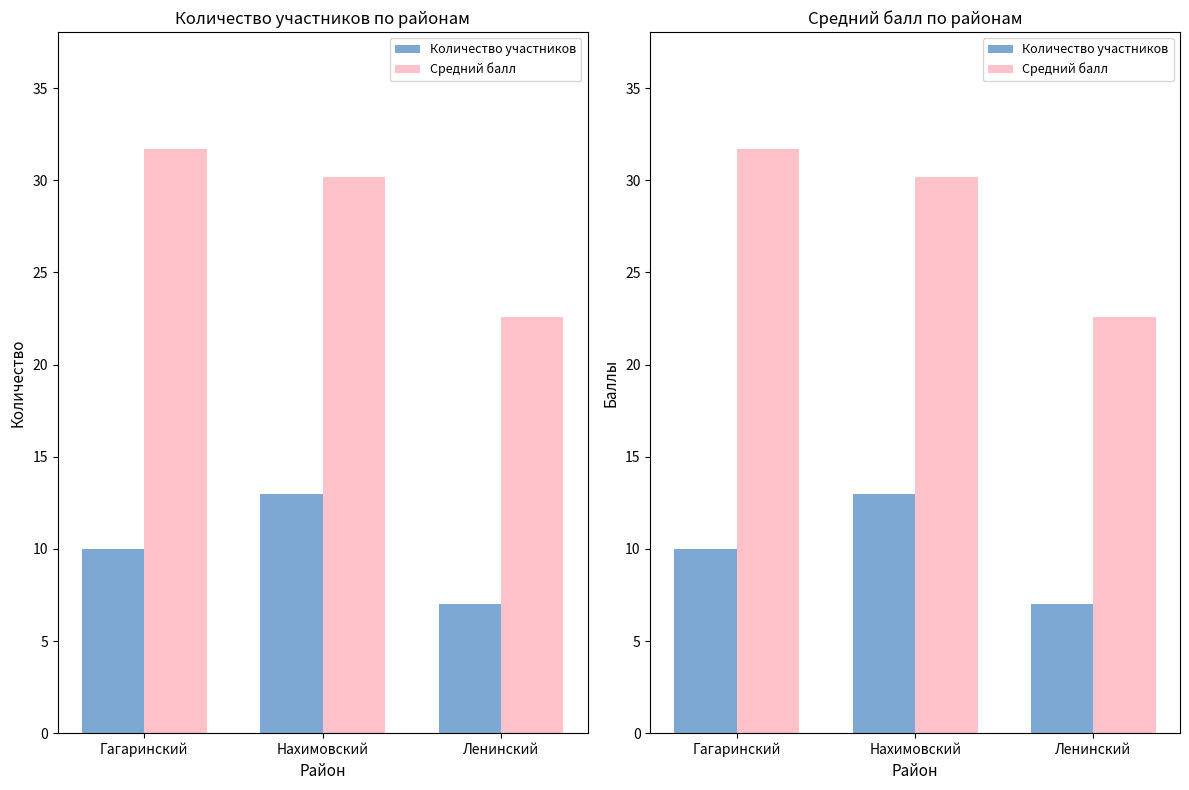

What position from the right is Гагаринский?

3